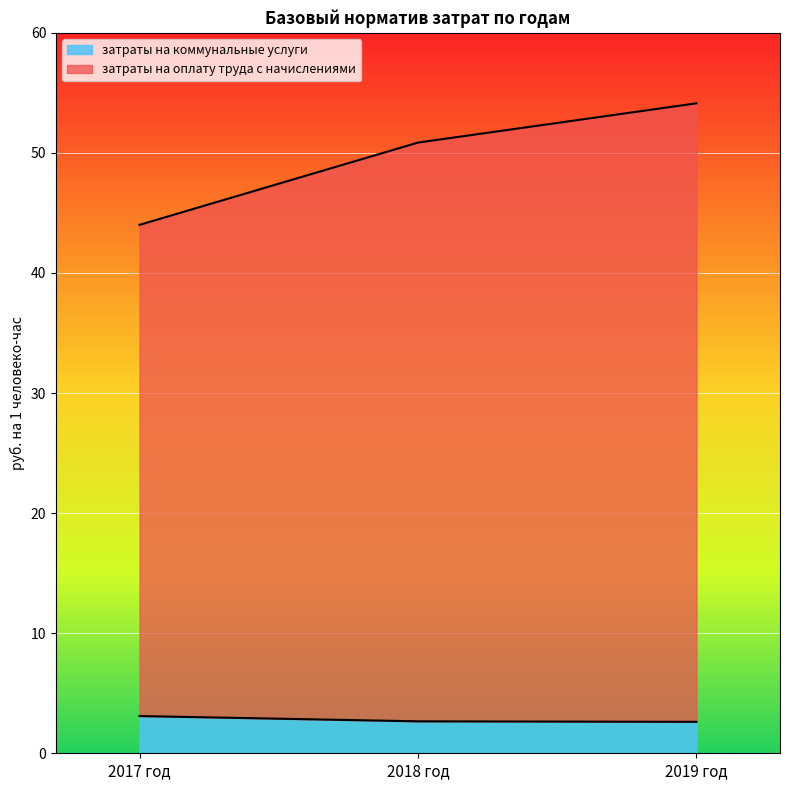

Which series changed the most between 2017 год and 2018 год?

затраты на оплату труда с начислениями